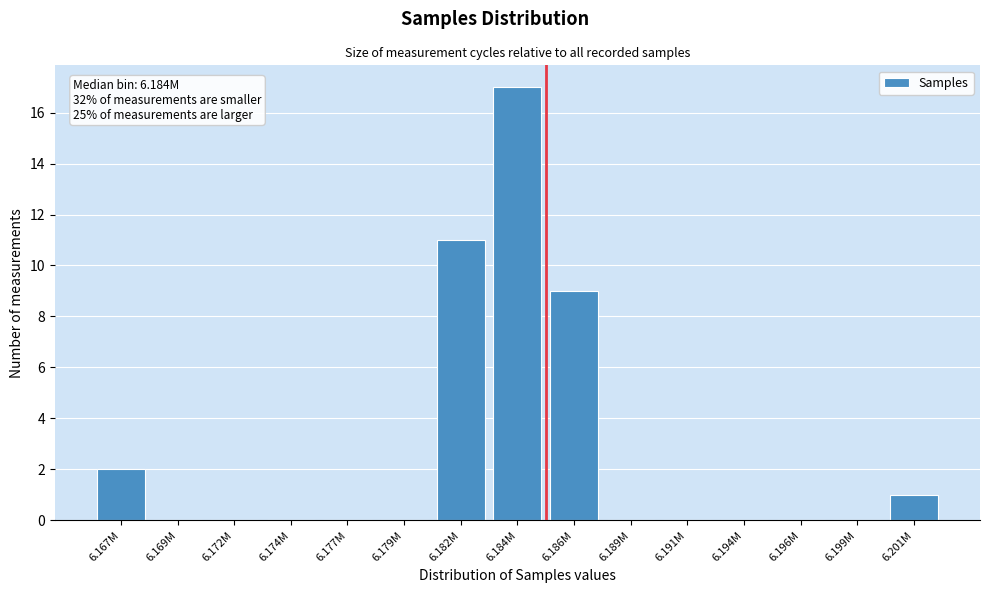

Reading left to right, list all the values displayed in this chart.

6.167M=2	6.169M=0	6.172M=0	6.174M=0	6.177M=0	6.179M=0	6.182M=11	6.184M=17	6.186M=9	6.189M=0	6.191M=0	6.194M=0	6.196M=0	6.199M=0	6.201M=1